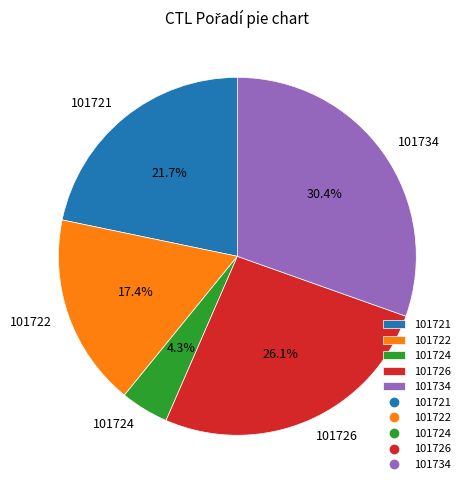

Is the sum of 101734 and 101722 greater than half?

No